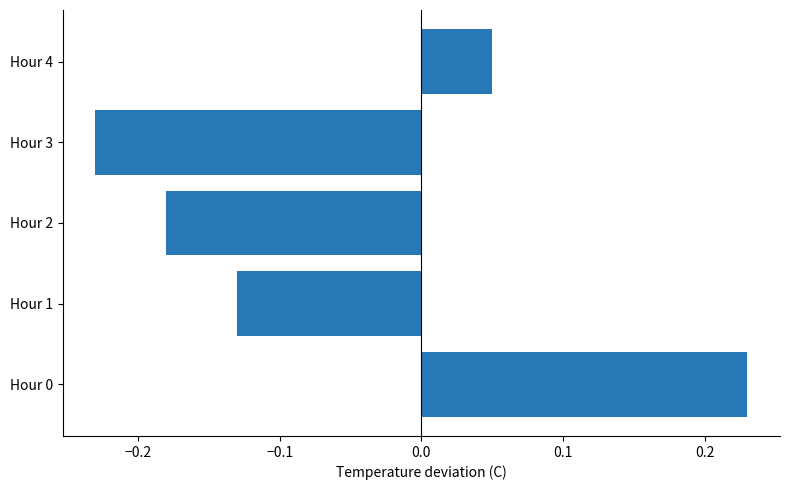

Between Hour 2 and Hour 0, which is larger?

Hour 0